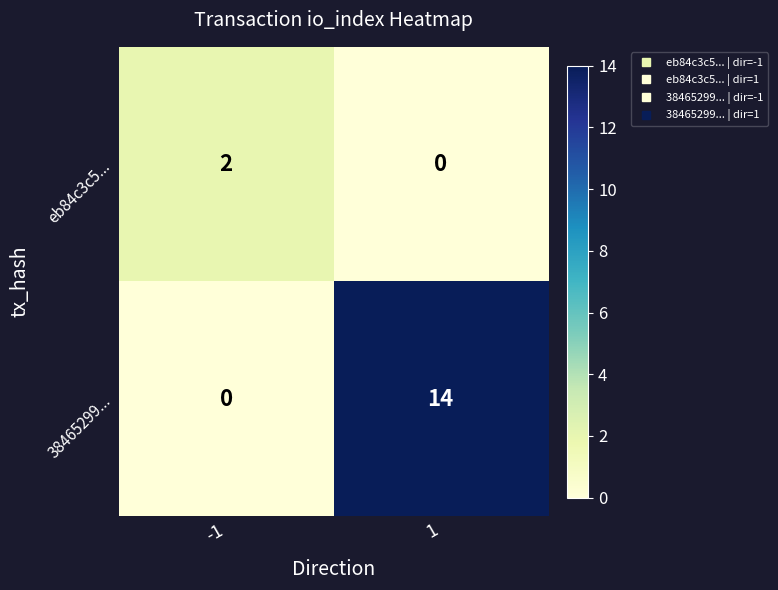

The value of 38465299... at 1 is 14. True or false?

True